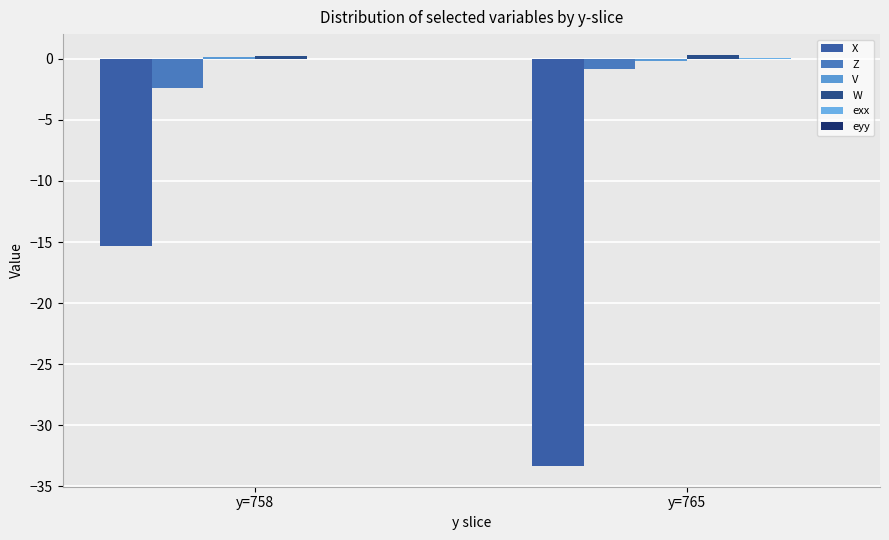

What is the difference between the highest and lowest values at y=758?

15.5